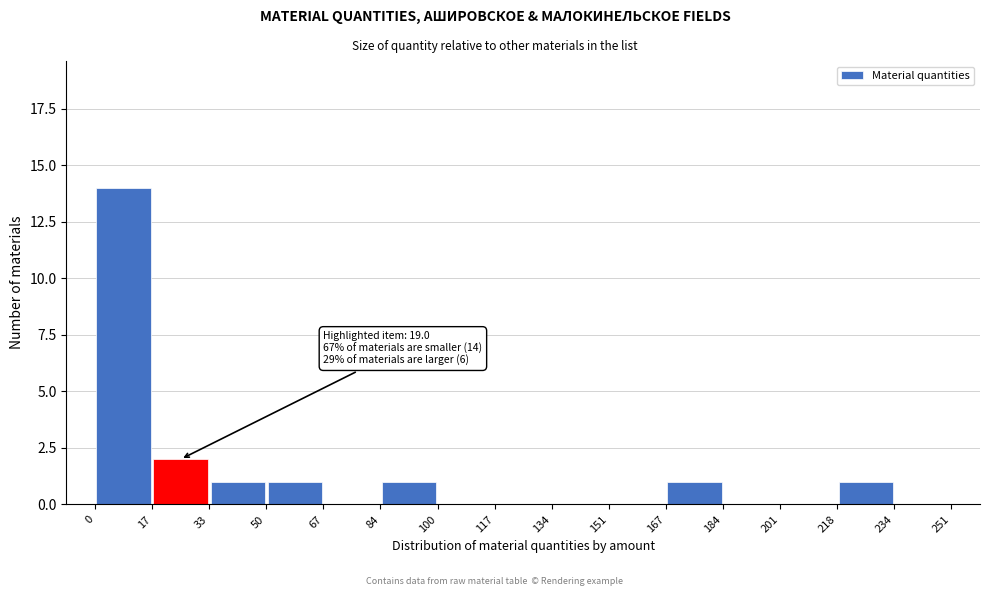

Over which range of the x-axis is the bar tallest?

0 to 17